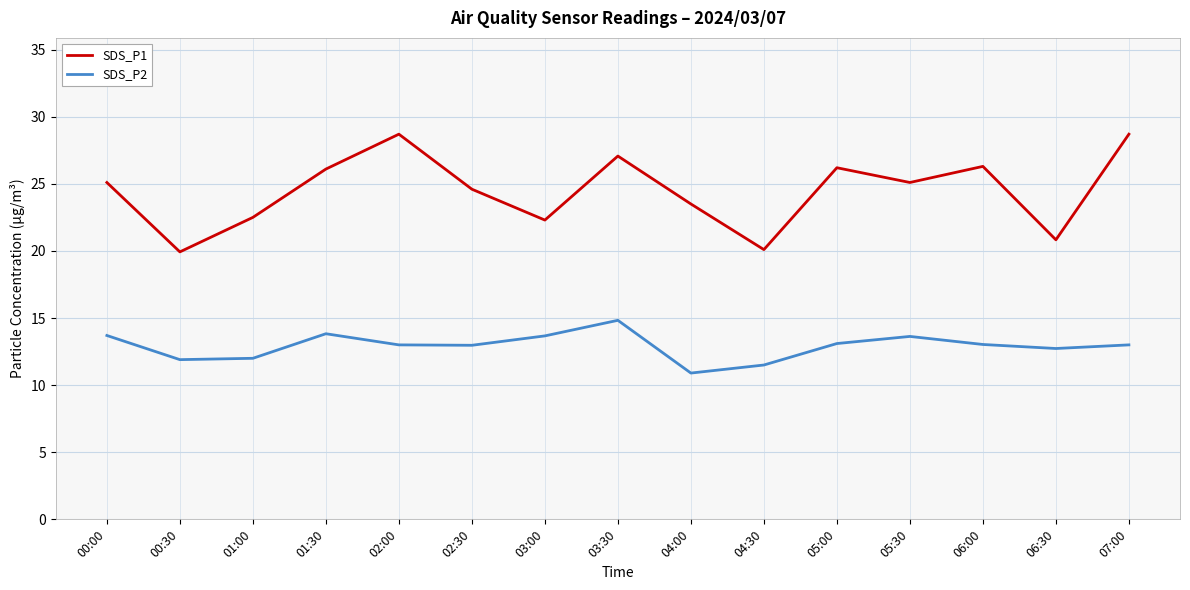

Rank the series by their maximum value, from lowest to highest.

SDS_P2, SDS_P1